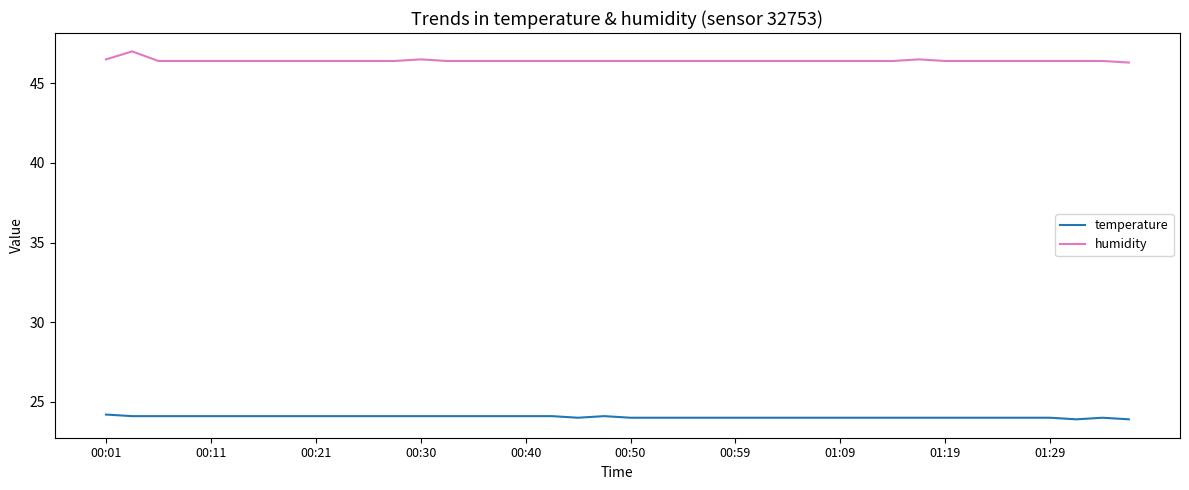

True or false: humidity and temperature intersect in this chart.

False